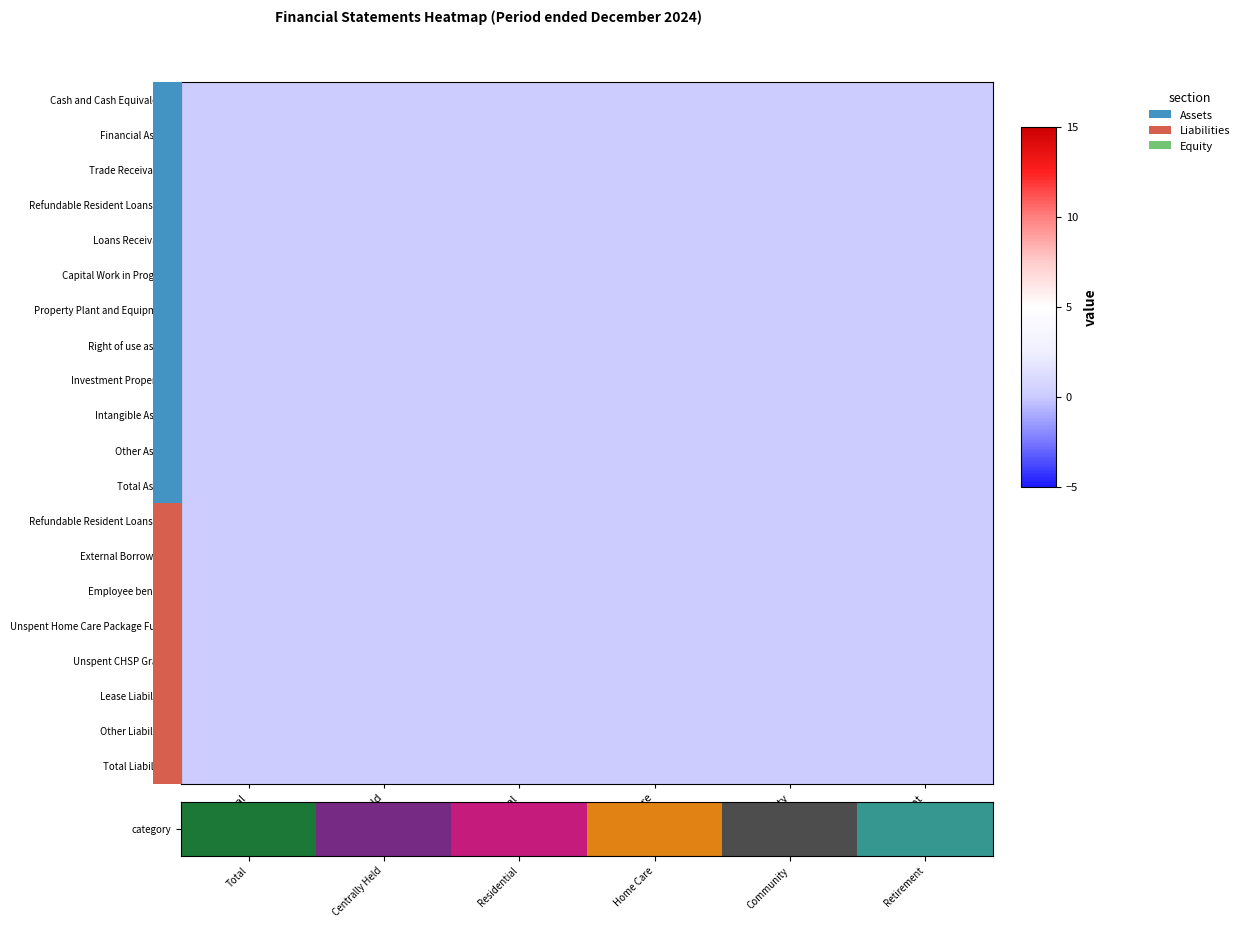

Is it true that Investment Properties equals 0 at Centrally Held?

True